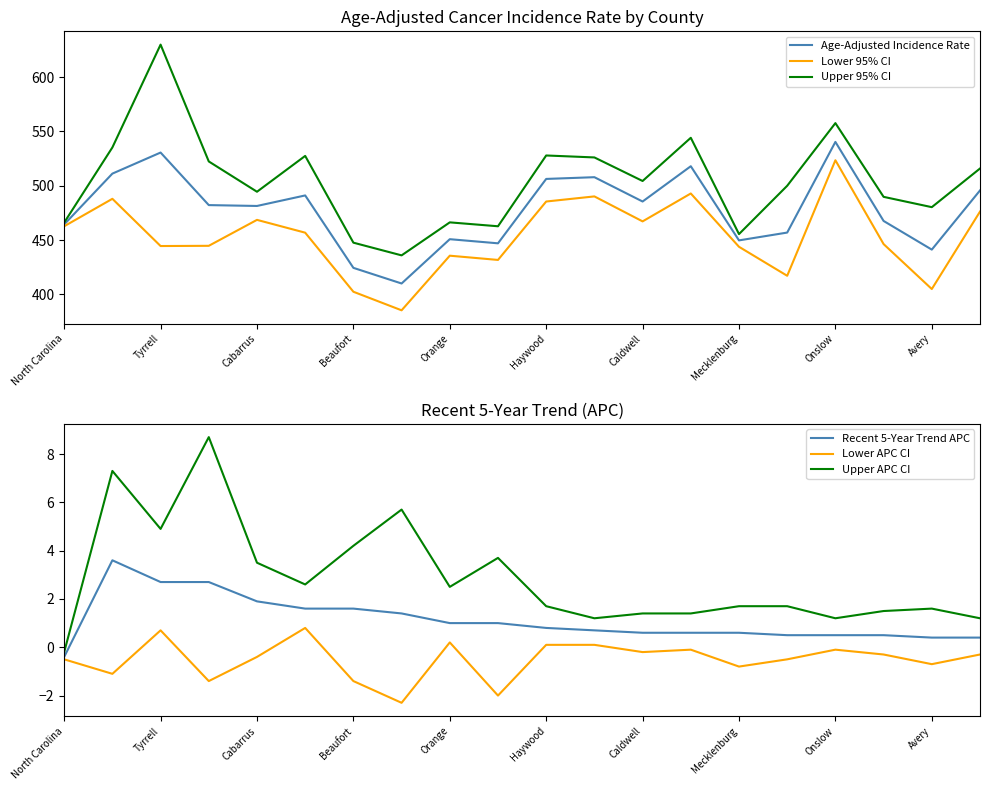

Which series has the largest total across all categories?

Upper 95% CI